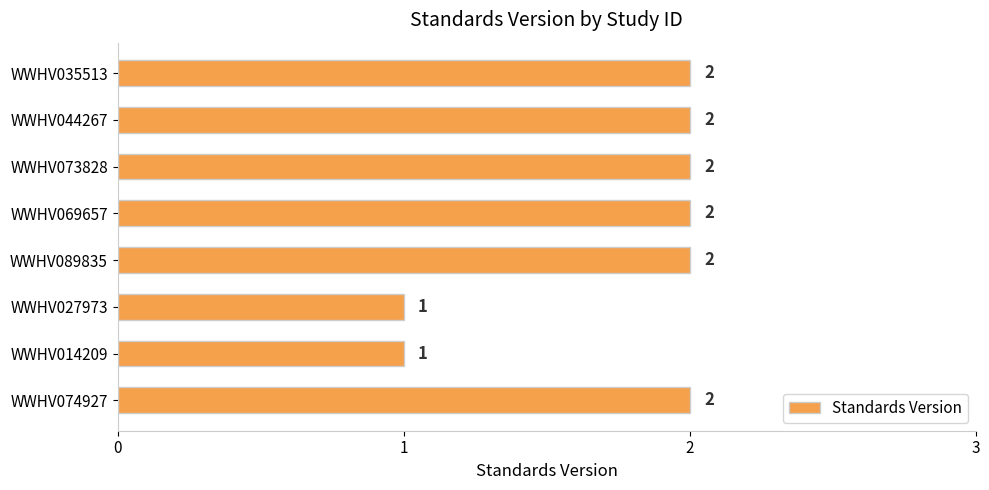

Approximately how many times larger is the value at WWHV074927 compared to WWHV069657?

1.0